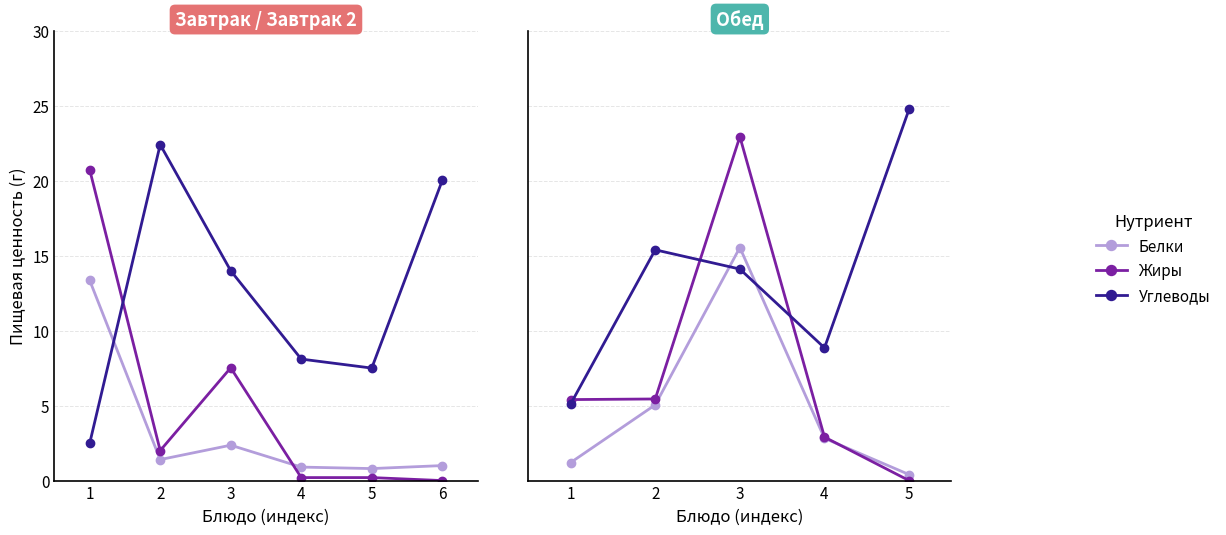

What are all the series names shown in the legend?

Белки, Жиры, Углеводы